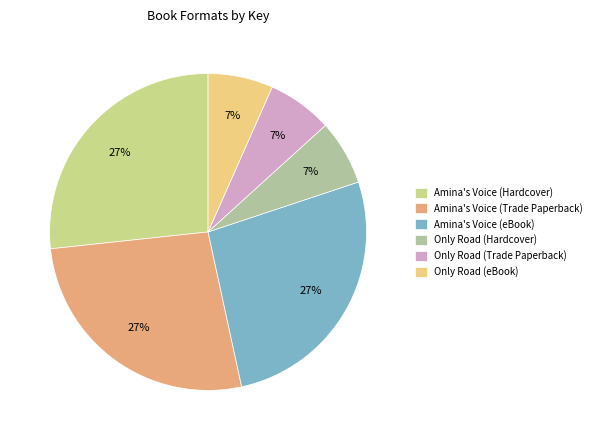

What percentage do Only Road (Hardcover) and Amina's Voice (Hardcover) together represent?

33.3%